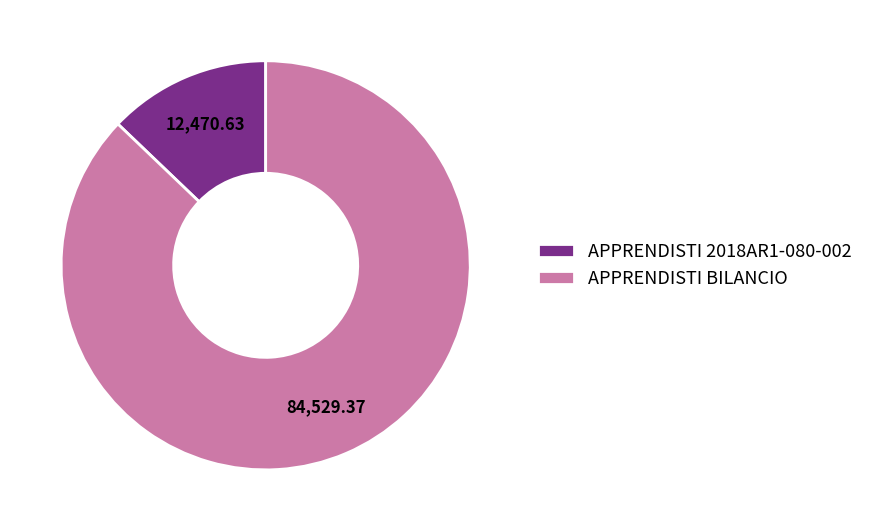

Combined, do APPRENDISTI 2018AR1-080-002 and APPRENDISTI BILANCIO account for over 50%?

Yes